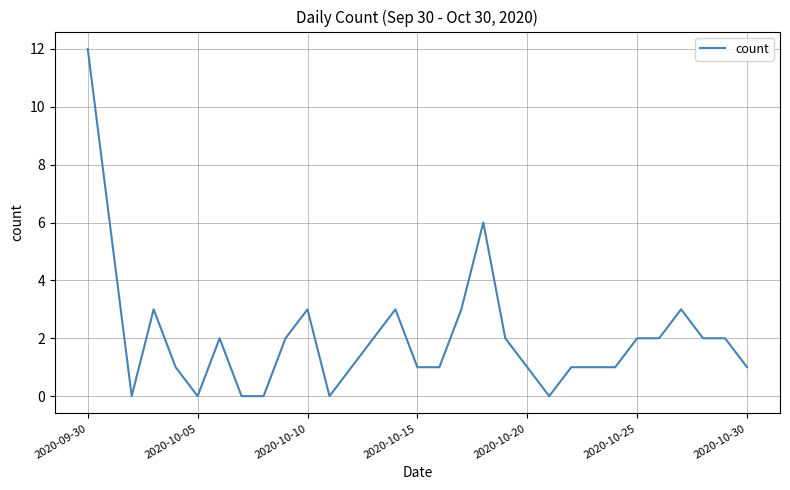

What is the greatest value displayed?

12